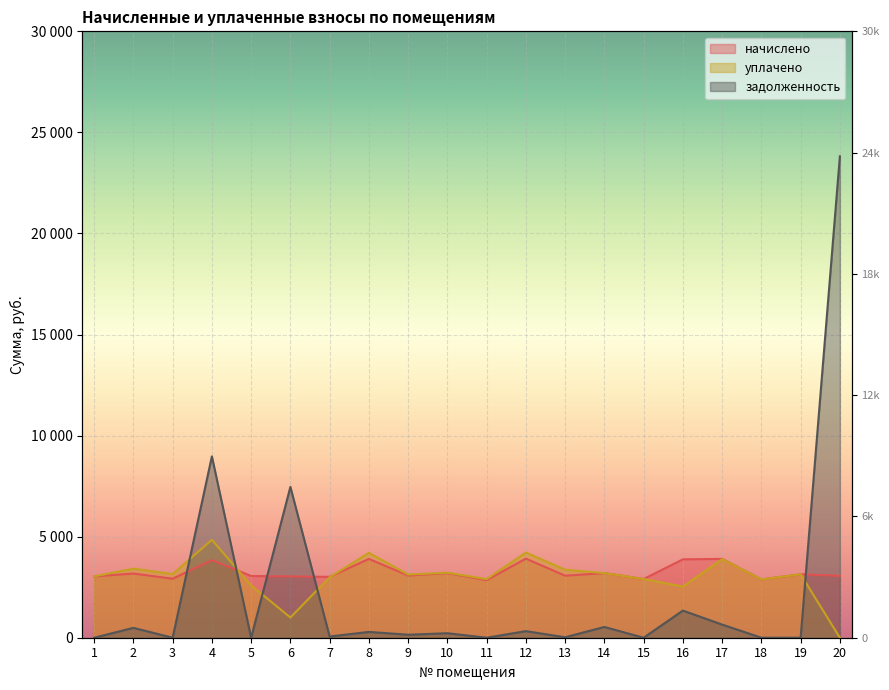

At which label does начислено reach its peak?

12